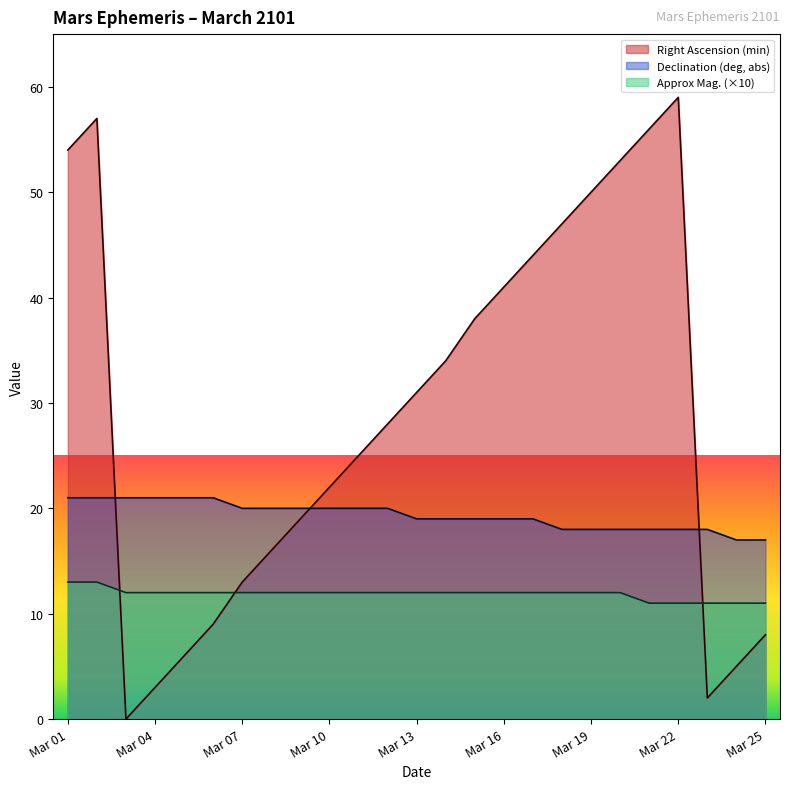

Rank the categories by Approx Mag. value from highest to lowest.

Mar 01, Mar 02, Mar 03, Mar 04, Mar 05, Mar 06, Mar 07, Mar 08, Mar 09, Mar 10, Mar 11, Mar 12, Mar 13, Mar 14, Mar 15, Mar 16, Mar 17, Mar 18, Mar 19, Mar 20, Mar 21, Mar 22, Mar 23, Mar 24, Mar 25